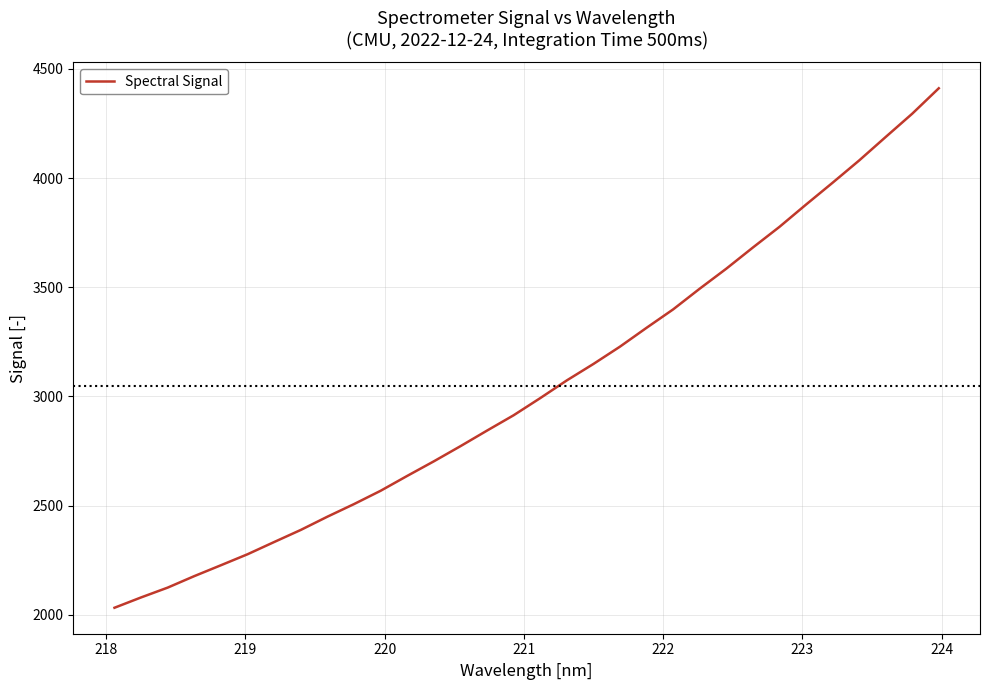

Does the chart have visible grid lines?

Yes